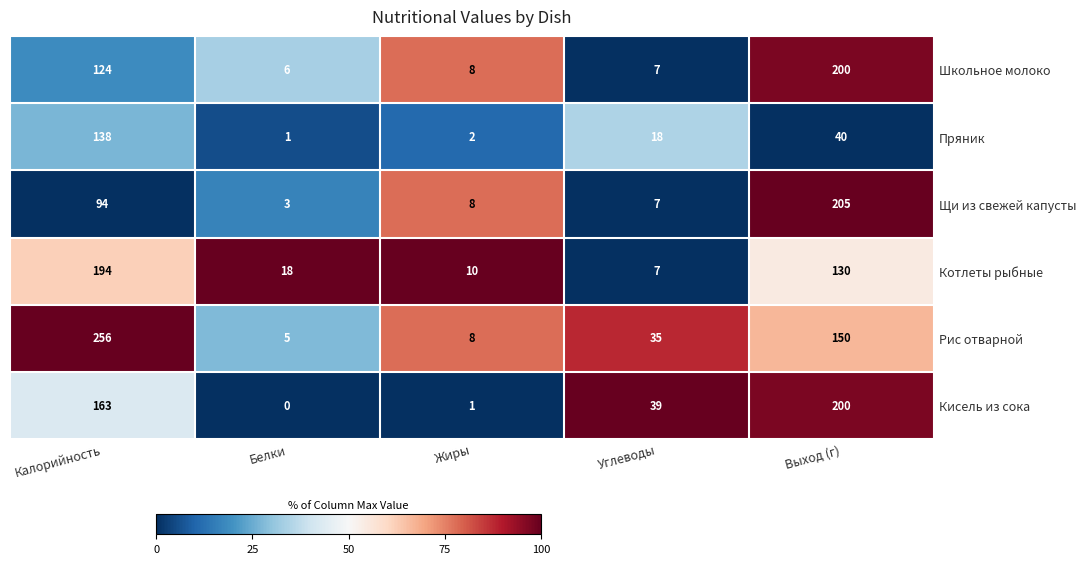

Rank the categories by Рис отварной value from highest to lowest.

Калорийность, Выход (г), Углеводы, Жиры, Белки